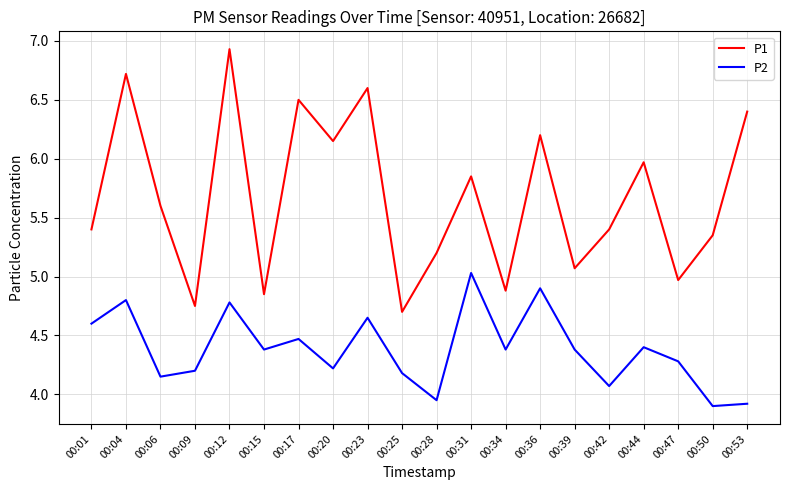

True or false: P1 and P2 intersect in this chart.

False